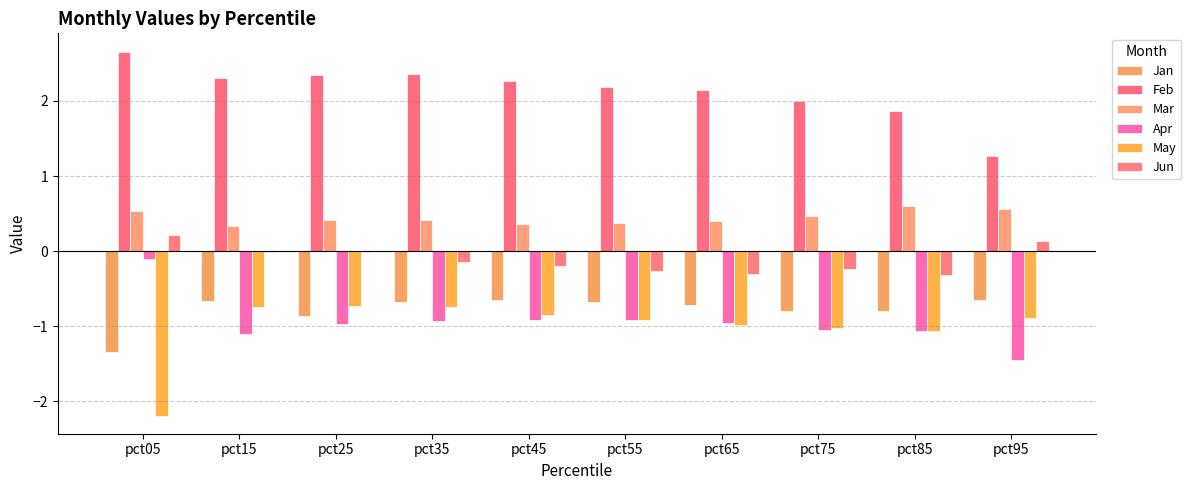

How many series are shown in this chart?

6